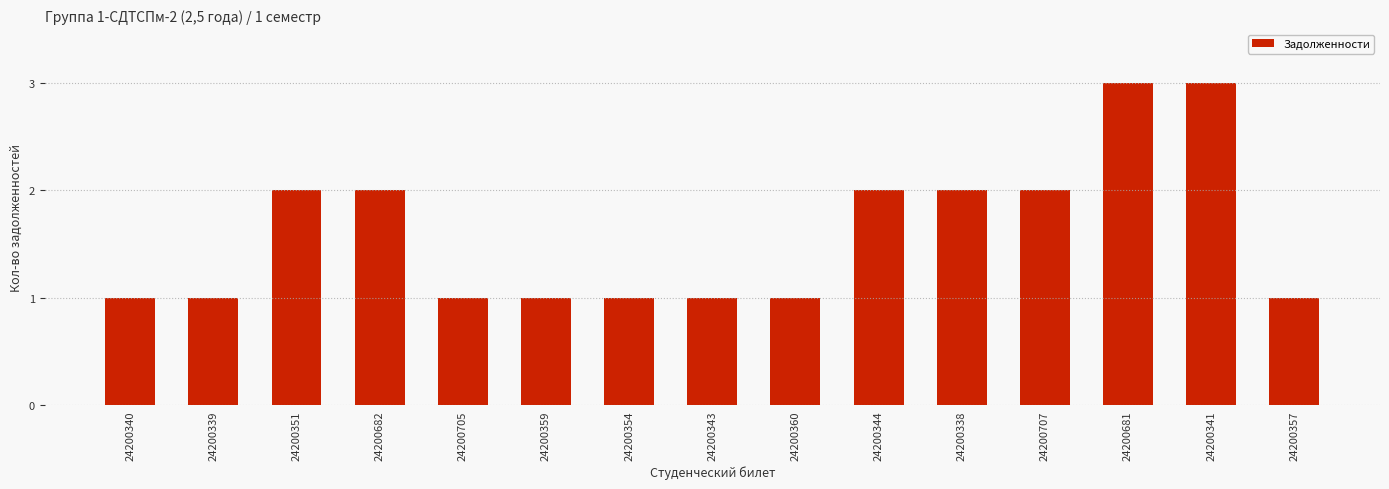

What is the ratio of the value at 24200354 to the value at 24200351?

0.5